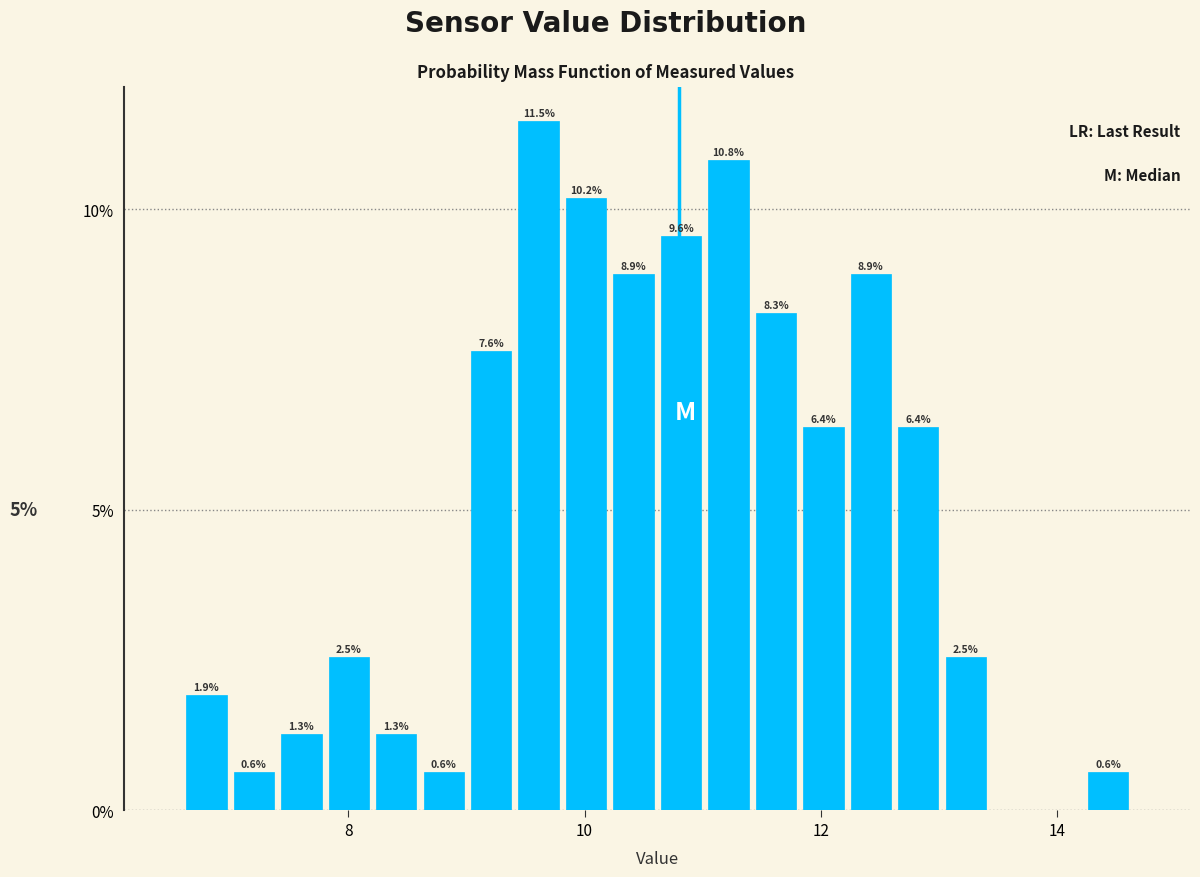

Read against the x-axis, roughly where is the centre of the tallest bar?

9.6